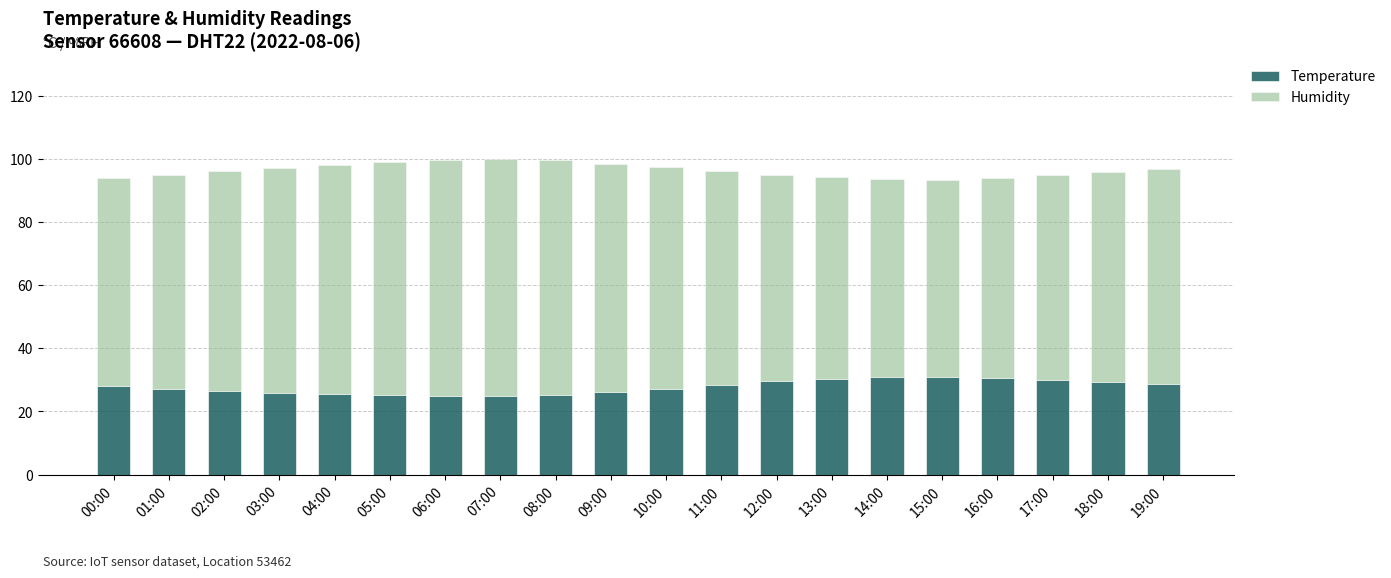

Is it true that Temperature equals 25.2 at 05:00?

True